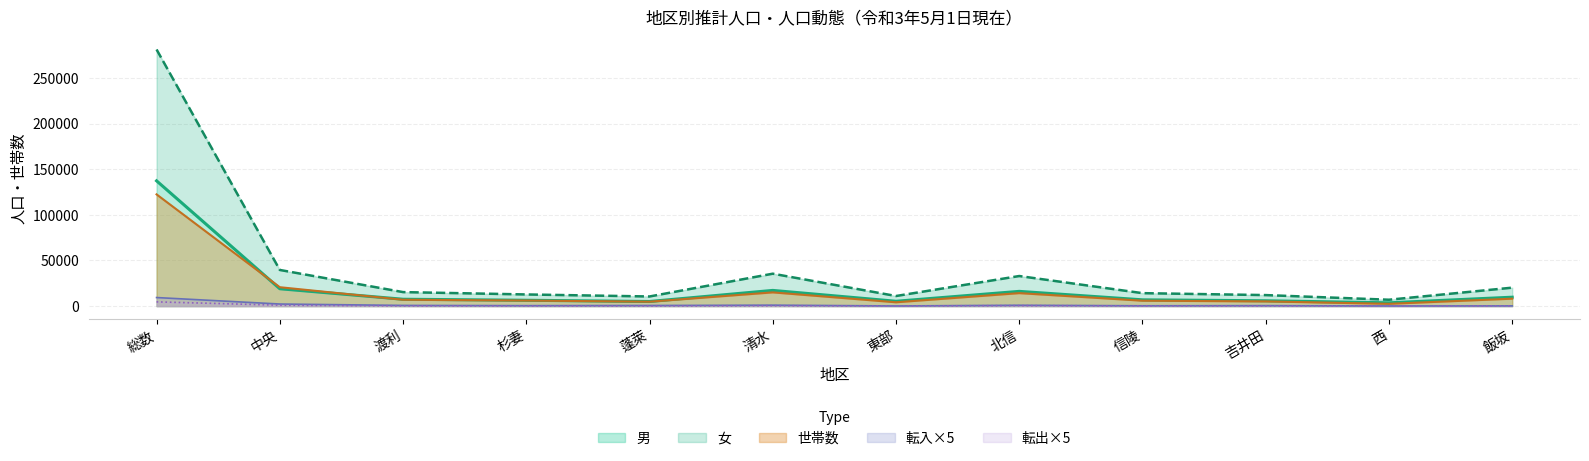

How many lines are shown in the chart?

5